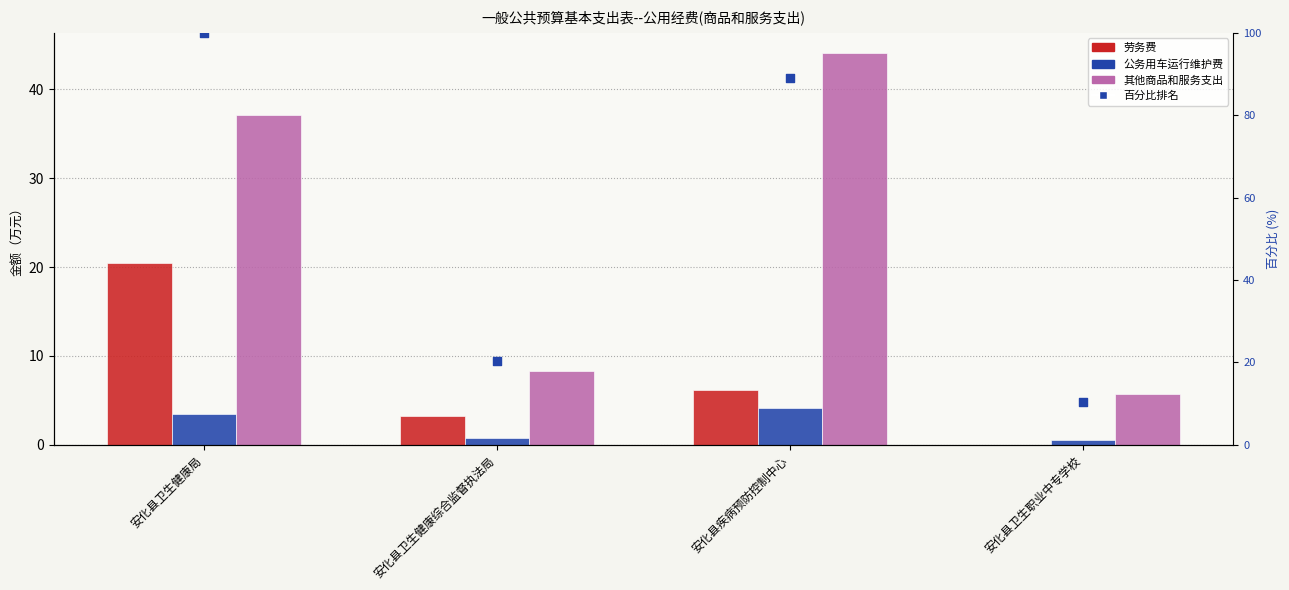

Which series has the largest total across all categories?

百分比排名